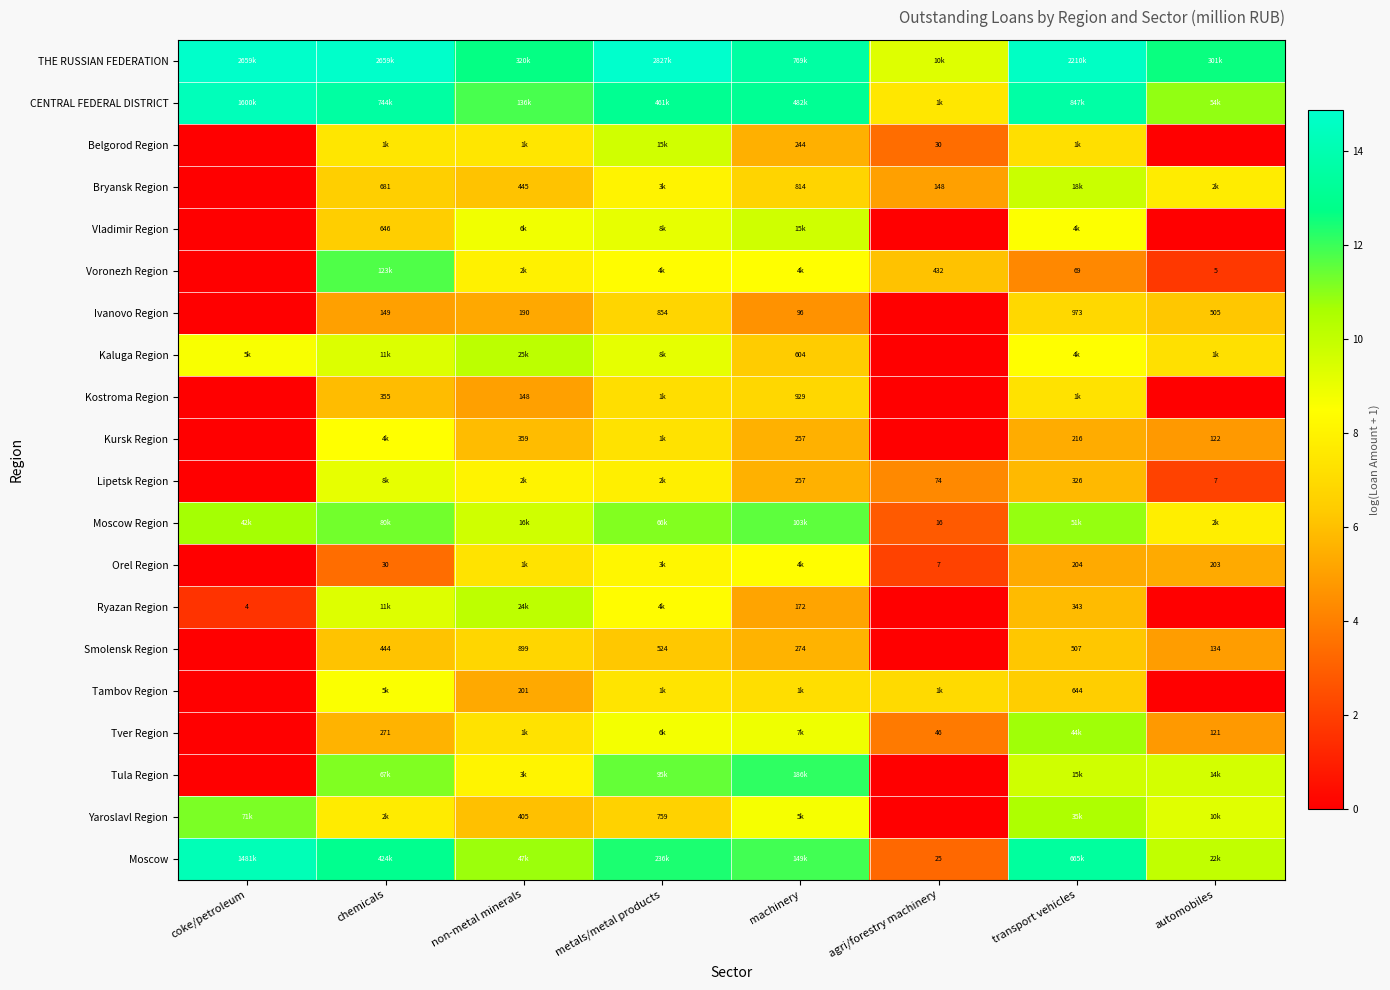

What is the maximum value for Ivanovo Region?

6.9